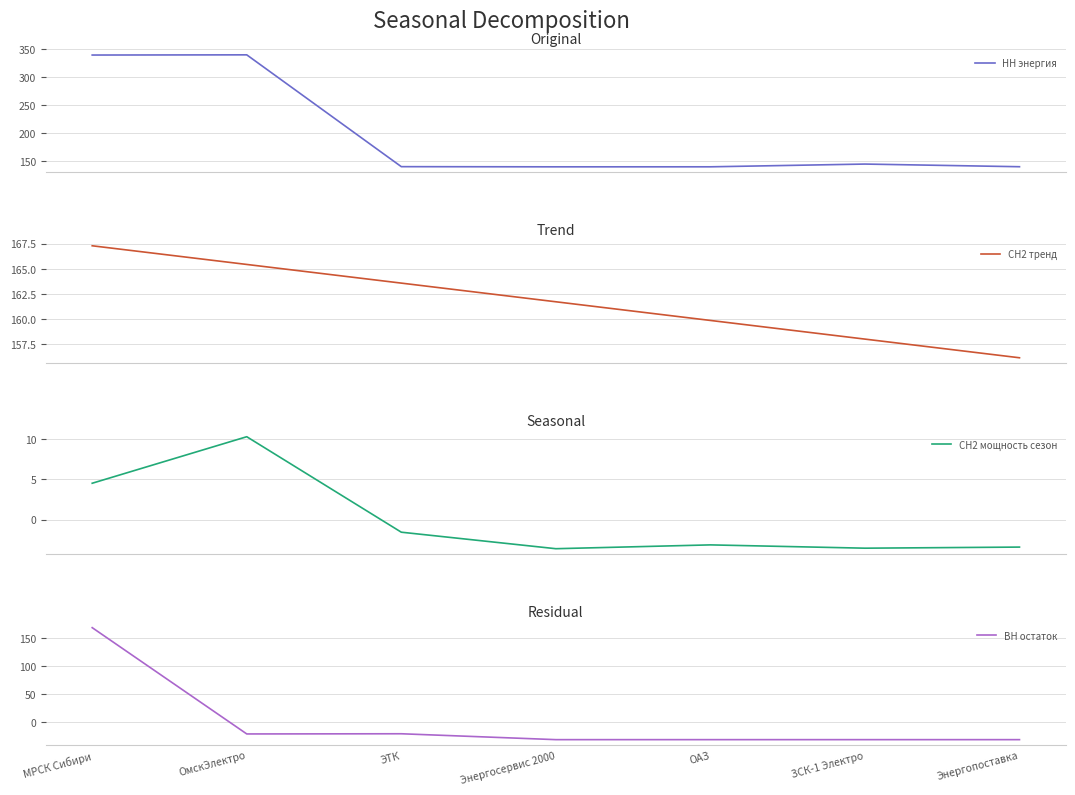

How many intersections are there between СН2 тренд and НН энергия?

1